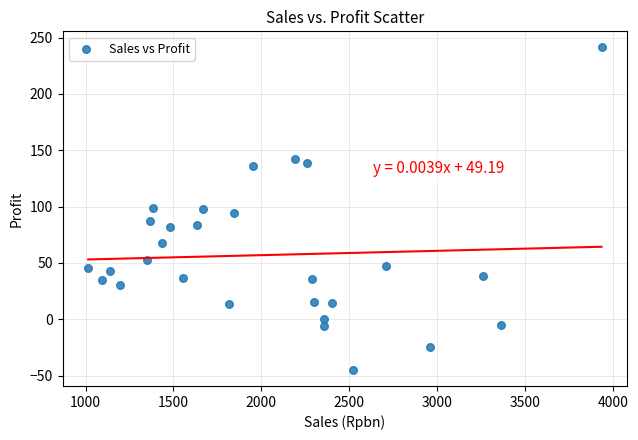

What is the range of X values (max minus min)?

2919.6